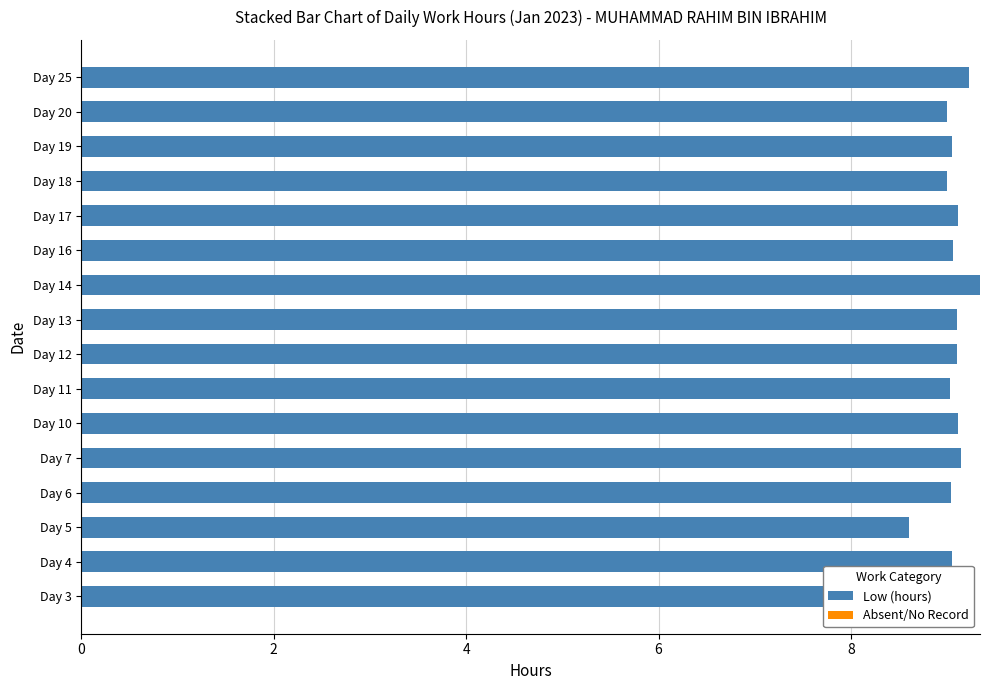

What is the average value?

9.1